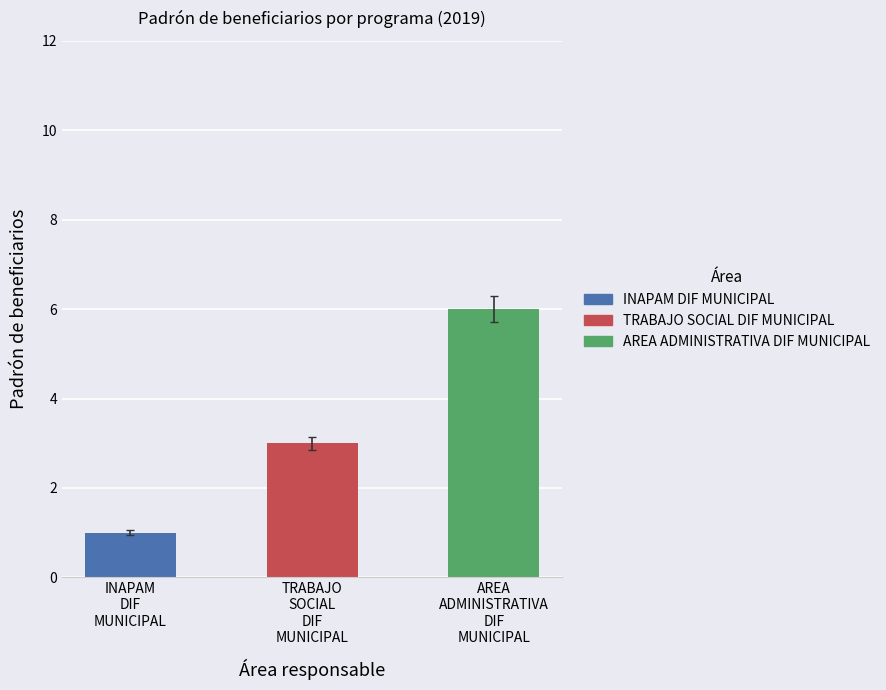

What is the sum of the values at TRABAJO
SOCIAL
DIF
MUNICIPAL and AREA
ADMINISTRATIVA
DIF
MUNICIPAL?

9